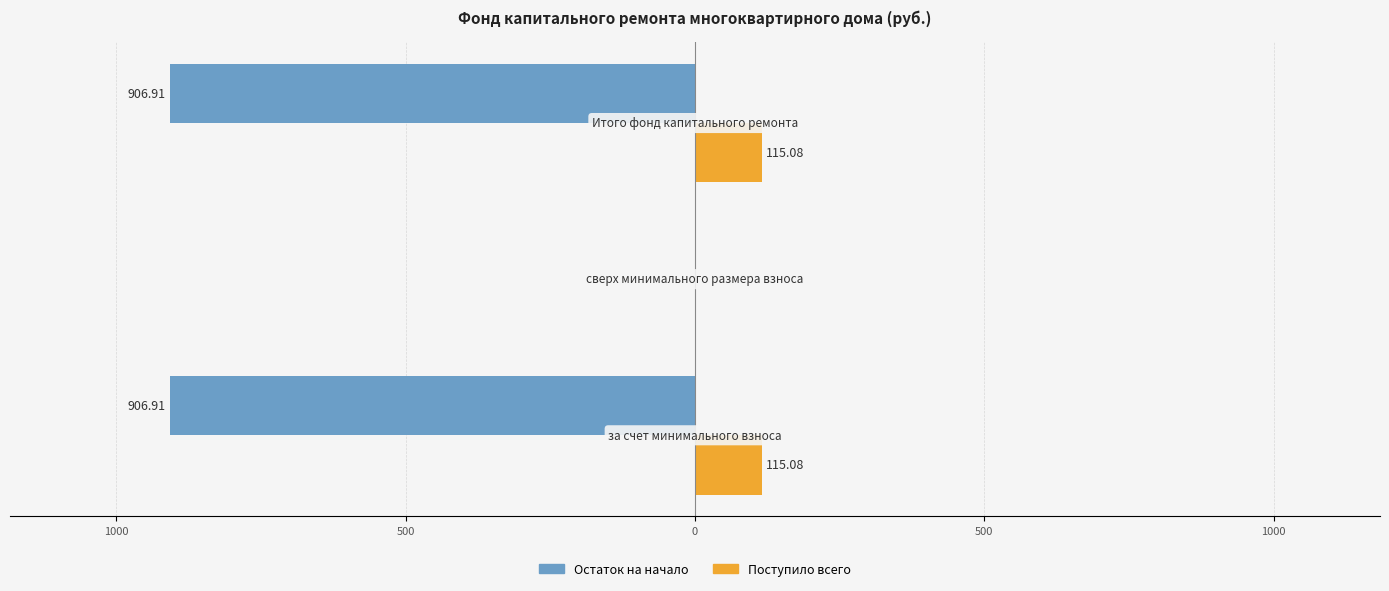

What are all the series names shown in the legend?

Остаток на начало, Поступило всего